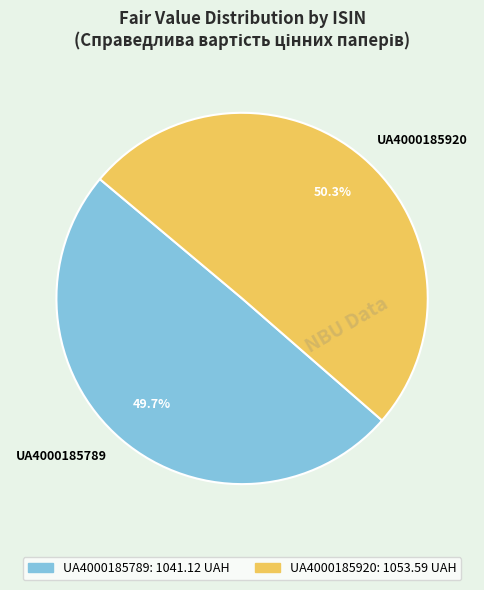

Is there a majority slice in this chart?

Yes